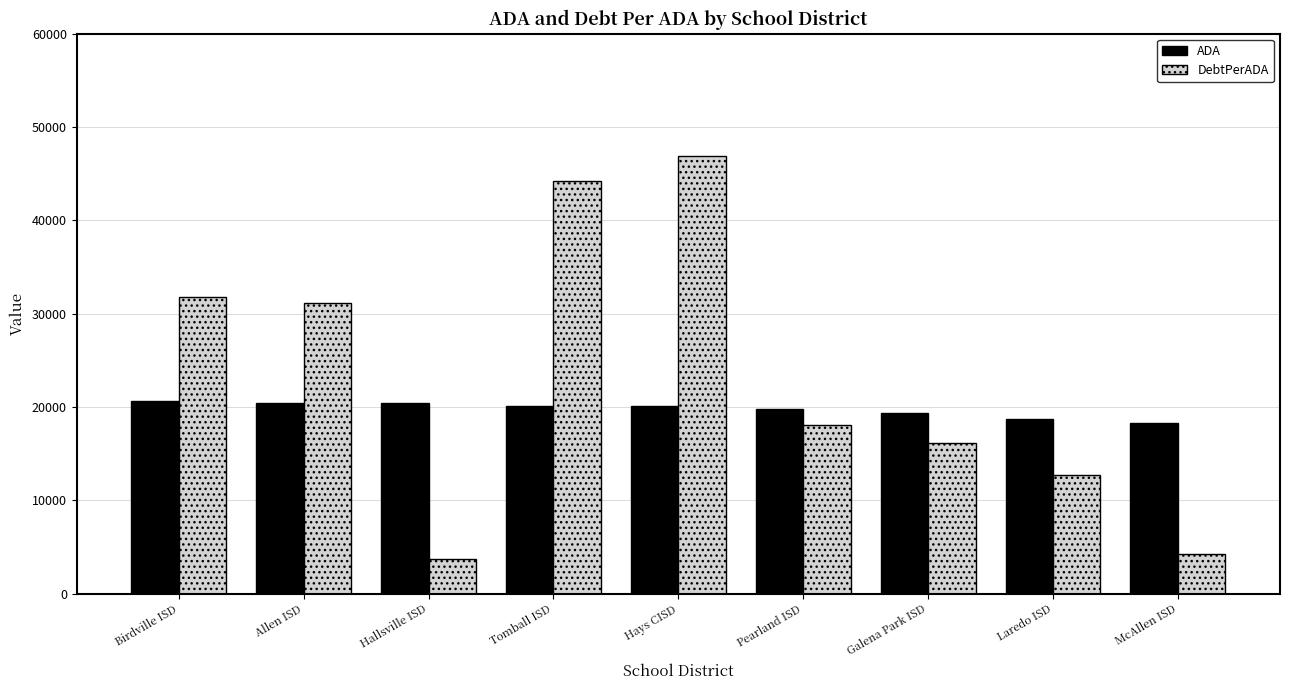

What is the label of the 3rd bar from the left?

Hallsville ISD